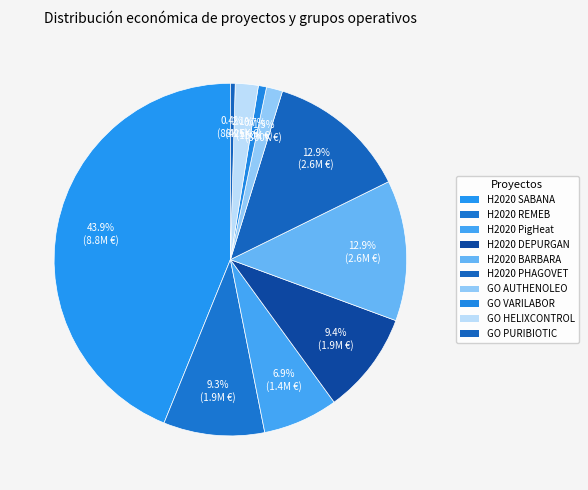

Which category has the biggest portion of the pie?

H2020 SABANA